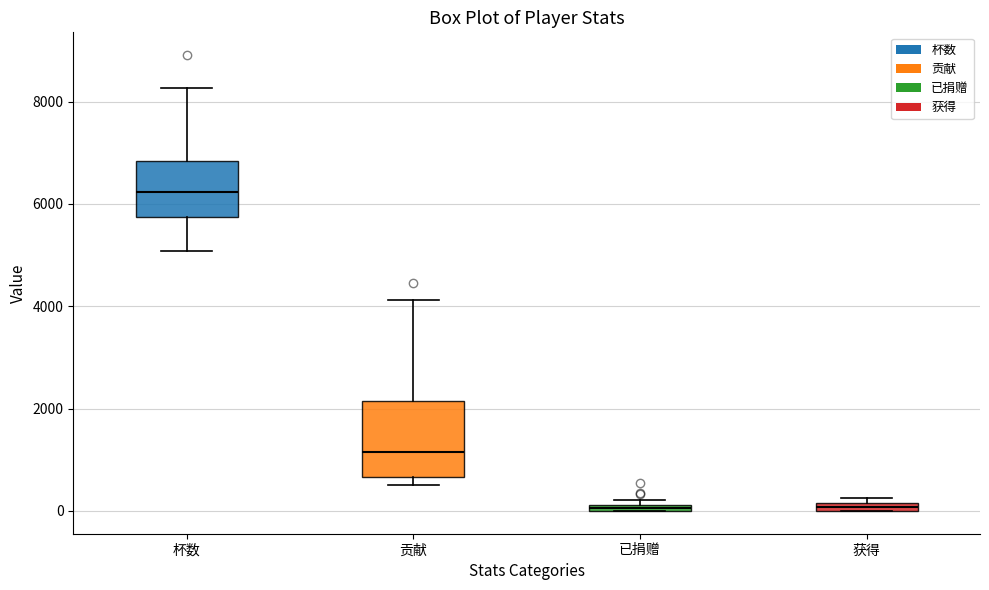

Where is the upper edge of the box for 获得 on the y-axis? The values are not printed on the chart, so give them approximately, as read against the axis.

200